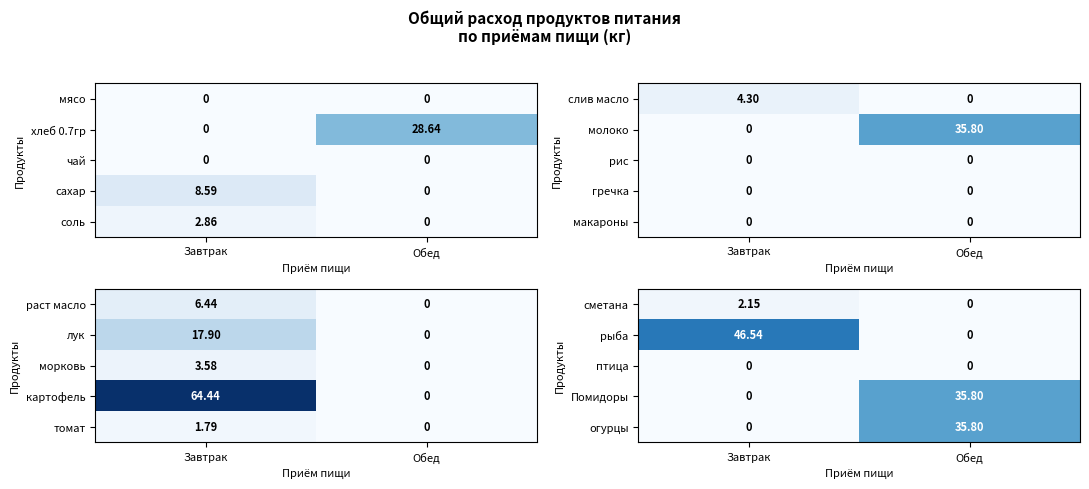

Rank the categories by Помидоры value from lowest to highest.

Завтрак, Обед